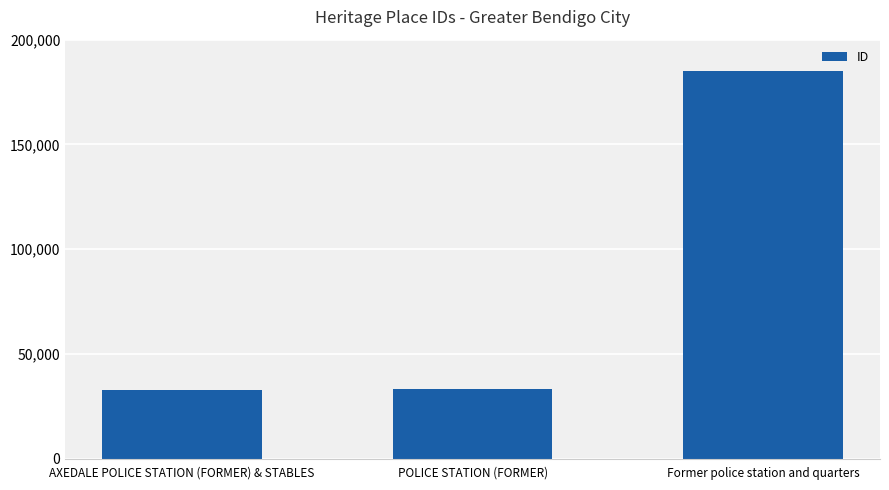

What is the ratio of the value at AXEDALE POLICE STATION (FORMER) & STABLES to the value at Former police station and quarters?

0.2